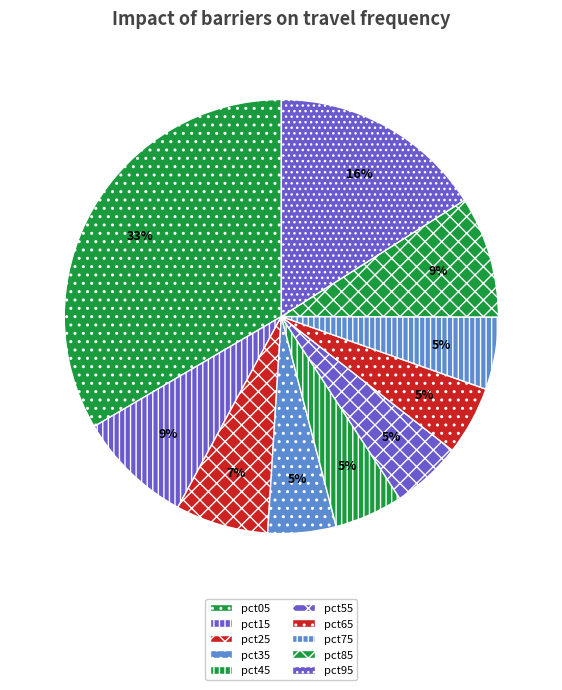

What is the change in value from pct05 to pct25?

-0.9